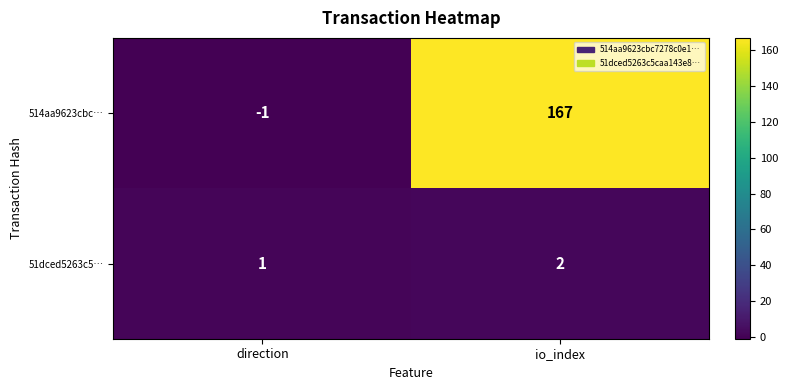

At direction, list the series in order from smallest to largest.

514aa9623cbc…, 51dced5263c5…